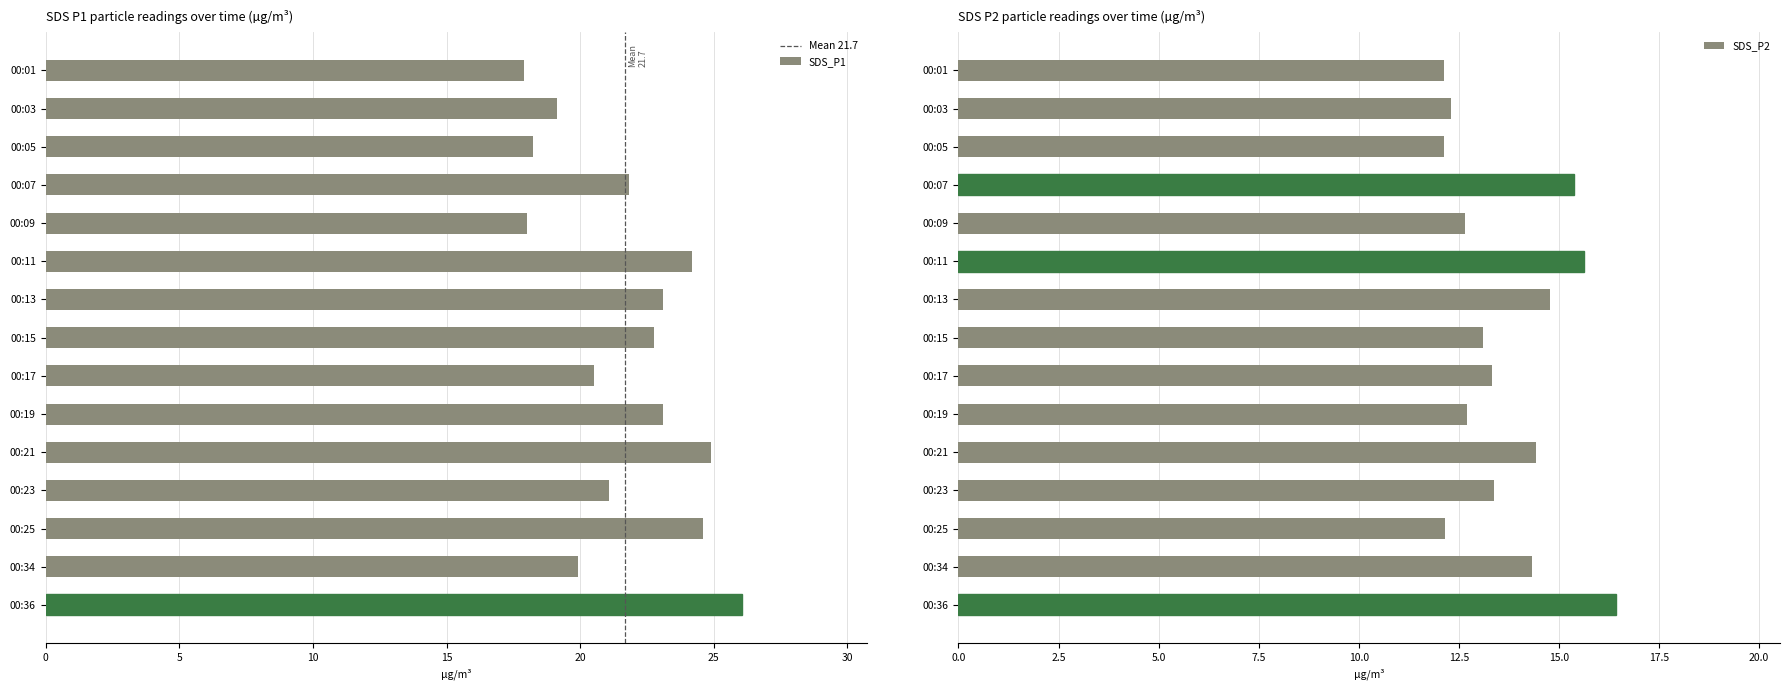

What is the average value of the SDS_P2 series?

13.7